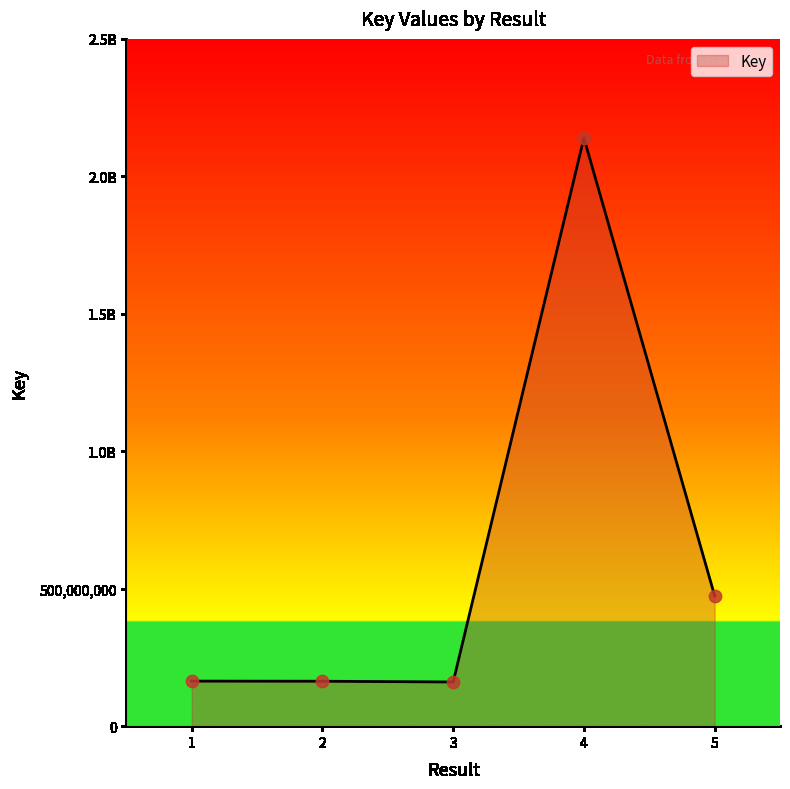

Approximately how many times larger is the value at 3 compared to 1?

1.0